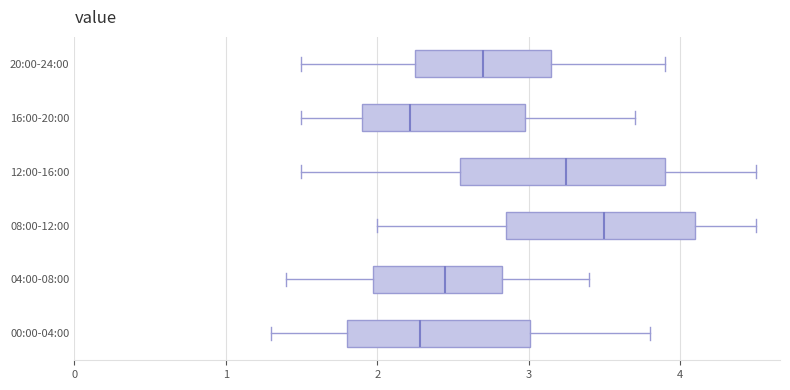

Reading bottom to top, transcribe this box plot: for each box, give where its median line is, the range the box spans, and where its two whiskers end, as read against the x-axis. The values are not printed on the chart, so give them approximately, as read against the axis.

00:00-04:00: median 2.3, box 1.8 to 3.0, whiskers 1.3 to 3.8
04:00-08:00: median 2.5, box 2.0 to 2.8, whiskers 1.4 to 3.4
08:00-12:00: median 3.5, box 2.9 to 4.1, whiskers 2.0 to 4.5
12:00-16:00: median 3.3, box 2.6 to 3.9, whiskers 1.5 to 4.5
16:00-20:00: median 2.2, box 1.9 to 3.0, whiskers 1.5 to 3.7
20:00-24:00: median 2.7, box 2.3 to 3.2, whiskers 1.5 to 3.9